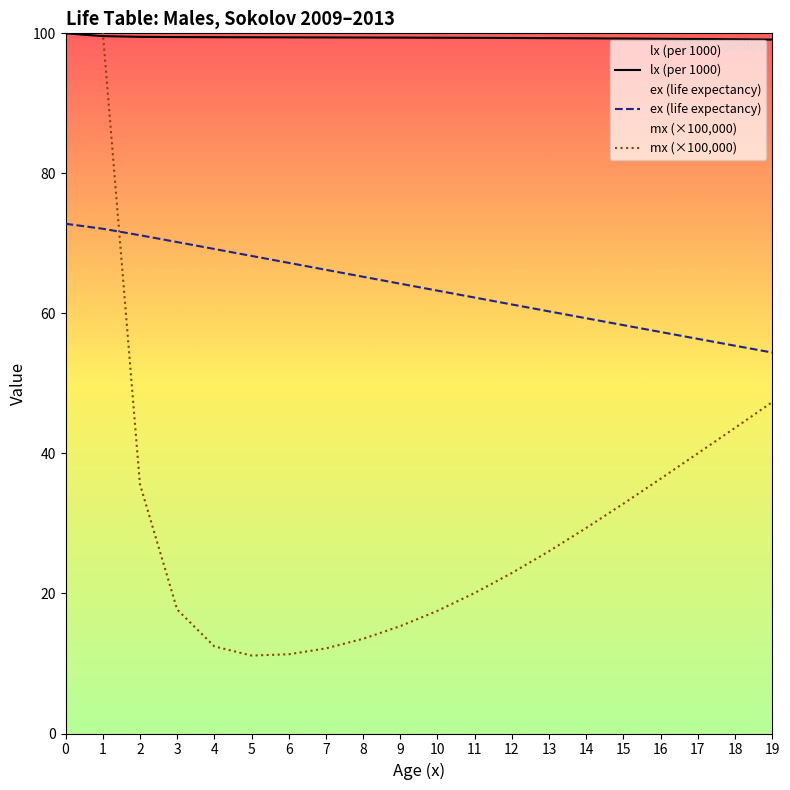

What are all the series names shown in the legend?

lx (per 1000), ex (life expectancy), mx (×100,000)